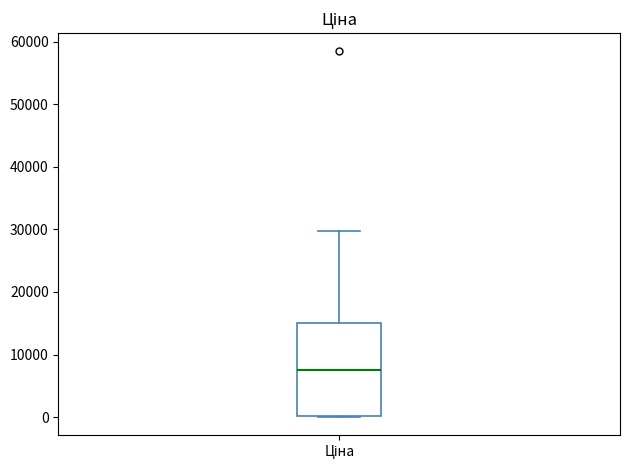

Where is the upper edge of the box for Ціна on the y-axis? The values are not printed on the chart, so give them approximately, as read against the axis.

15000